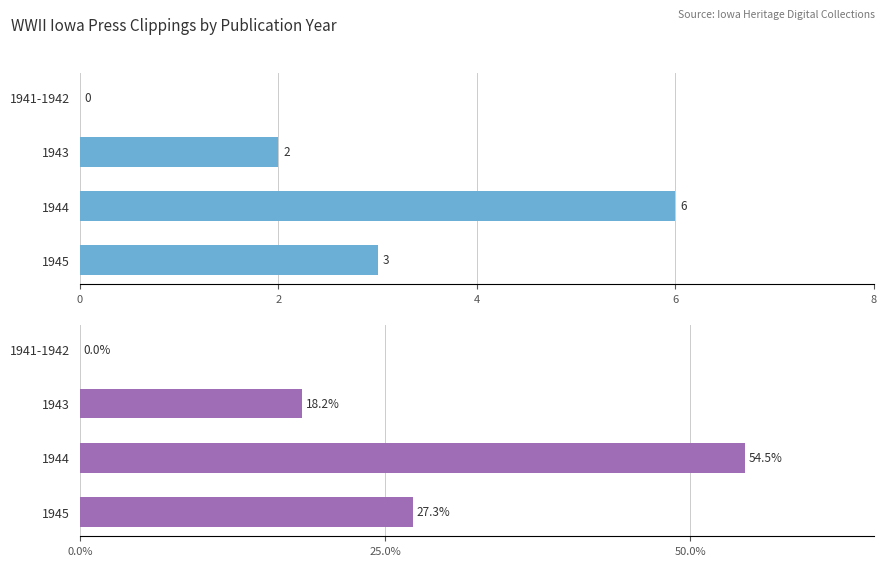

Which series has the largest range (max minus min)?

Percentage